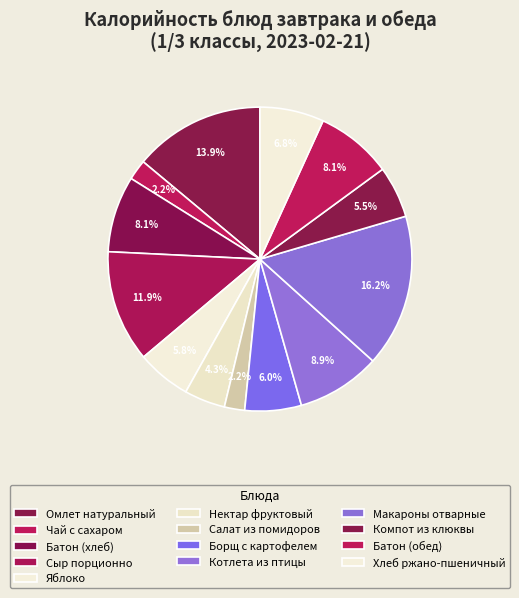

Combined, what portion of the pie is Батон (хлеб) and Сыр порционно?

20.0%